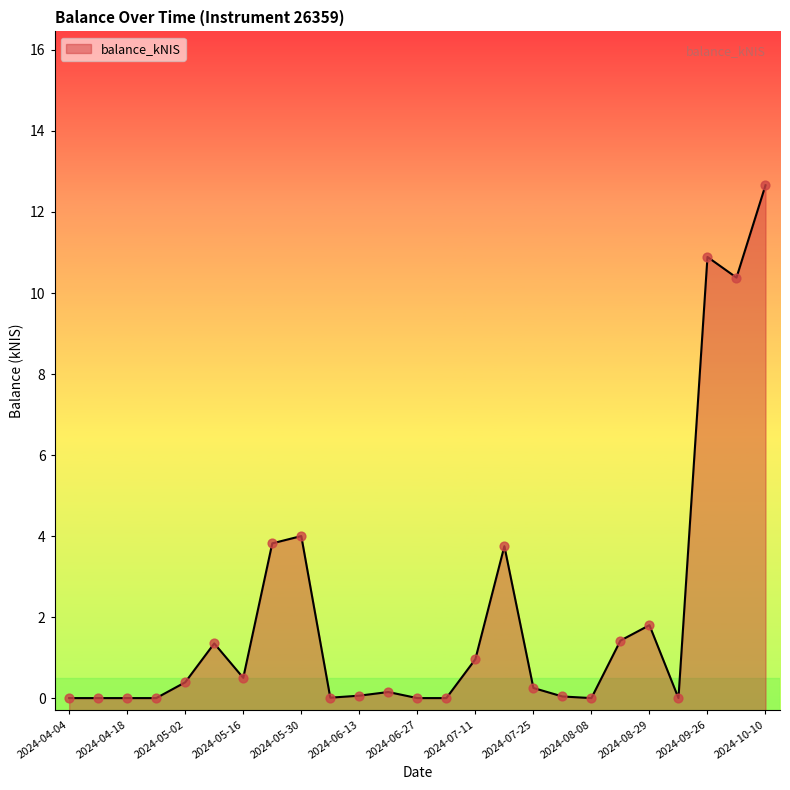

What is the change in value from 2024-05-16 to 2024-05-23?

+3.3